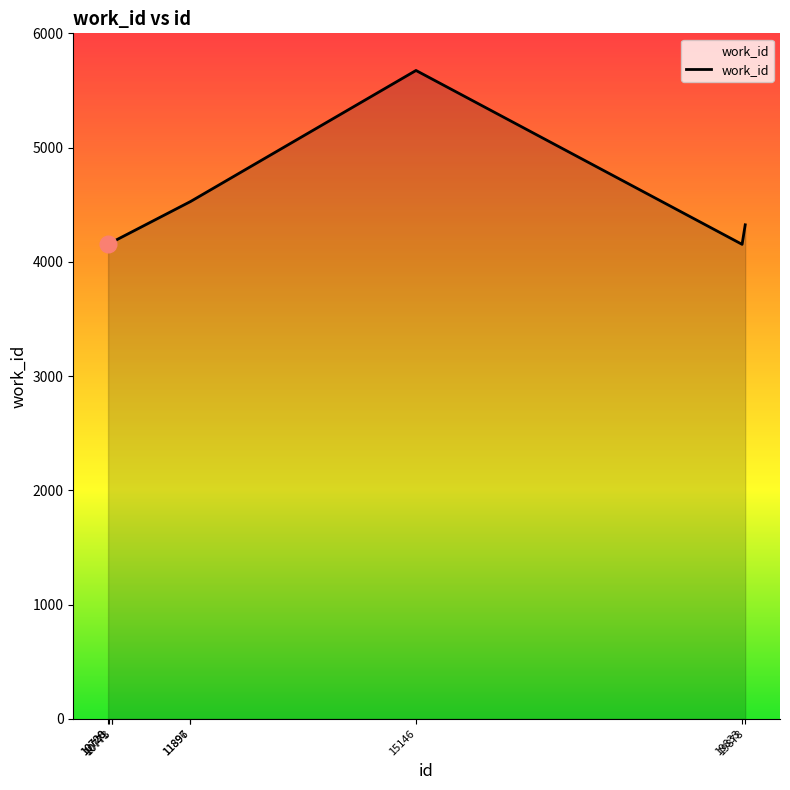

What is the greatest value displayed?

5675